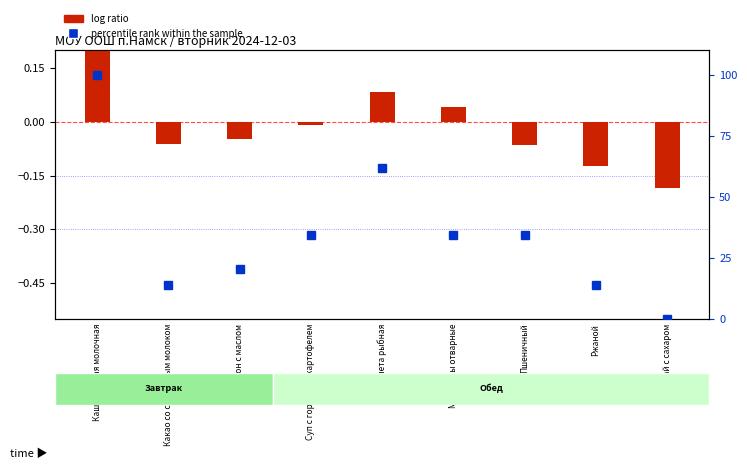

The percentile rank within the sample series shows 53.7 at Чай с сахаром. True or false?

False